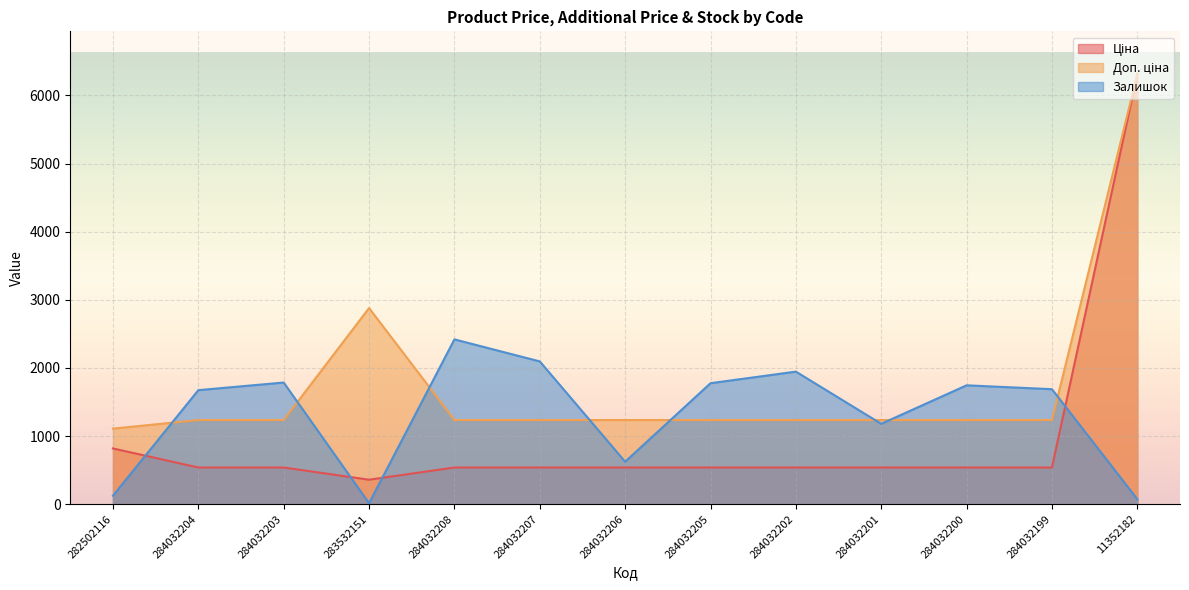

Where is Доп. ціна nearest to the value 3708?

283532151